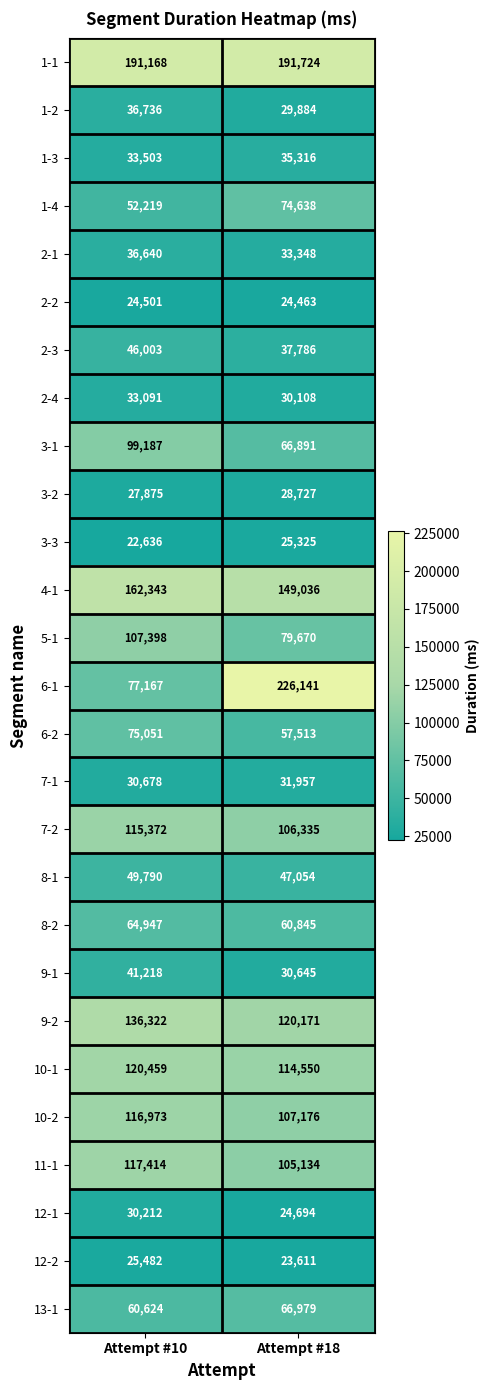

What is the difference between the highest and lowest values at Attempt #18?

202530